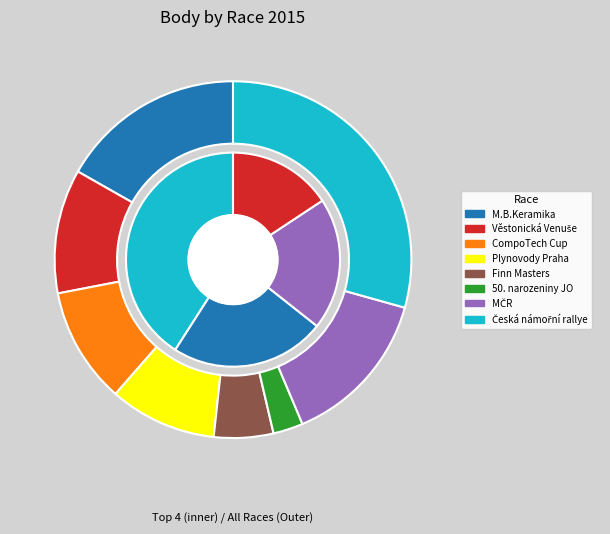

Combined, what portion of the pie is CompoTech Cup Devoti and Finn Masters?

15.9%